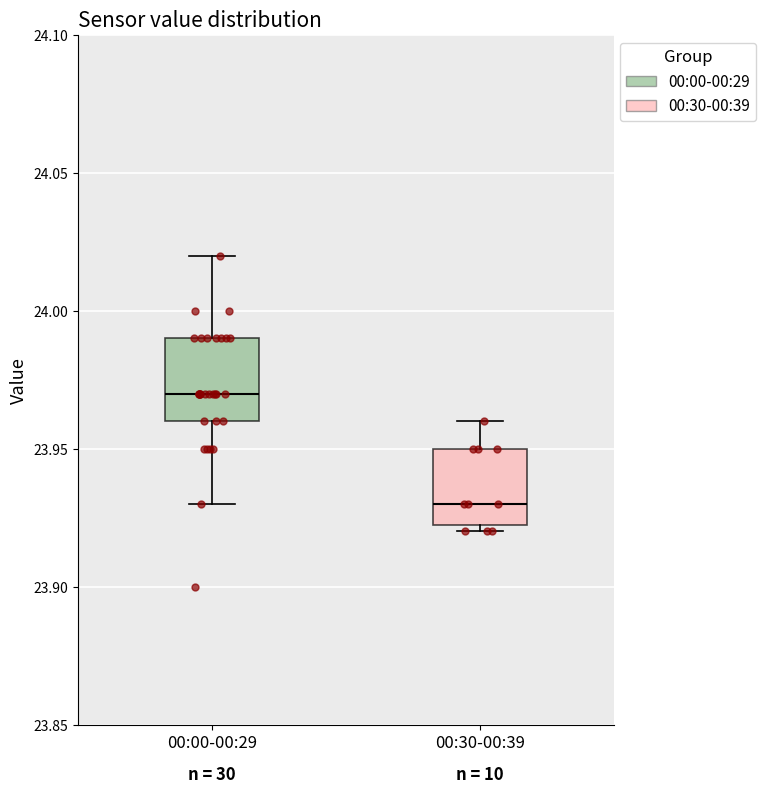

Reading left to right, transcribe this box plot: for each box, give where its median line is, the range the box spans, and where its two whiskers end, as read against the y-axis. The values are not printed on the chart, so give them approximately, as read against the axis.

00:00-00:29: median 23.970, box 23.960 to 23.990, whiskers 23.930 to 24.020
00:30-00:39: median 23.930, box 23.925 to 23.950, whiskers 23.920 to 23.960